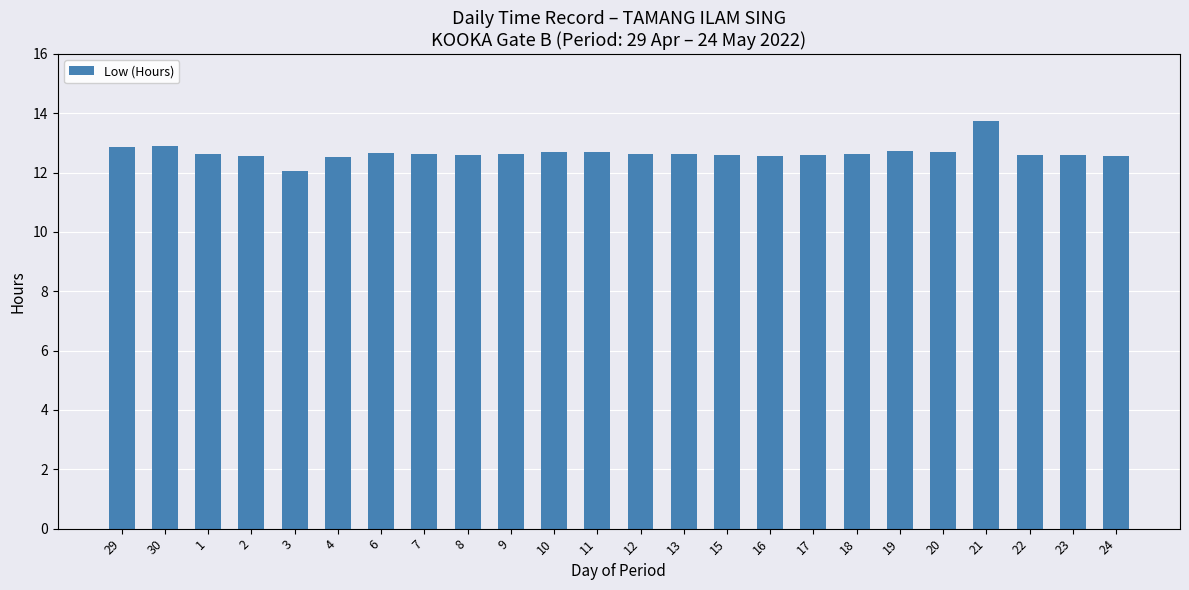

Read the value at 3.

12.1